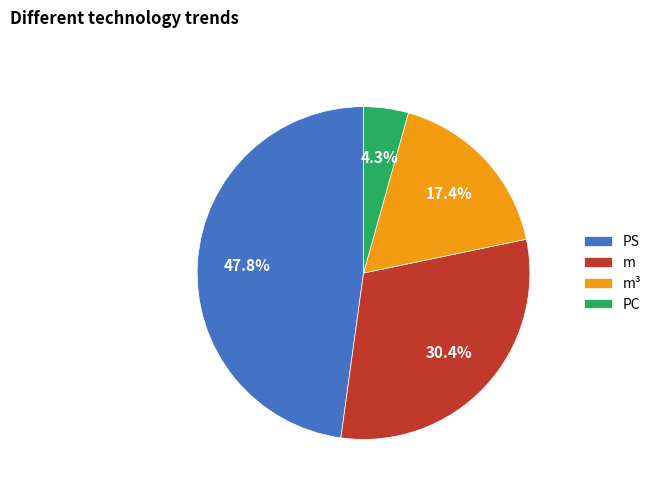

The m³ slice represents 17% of the pie. True or false?

True